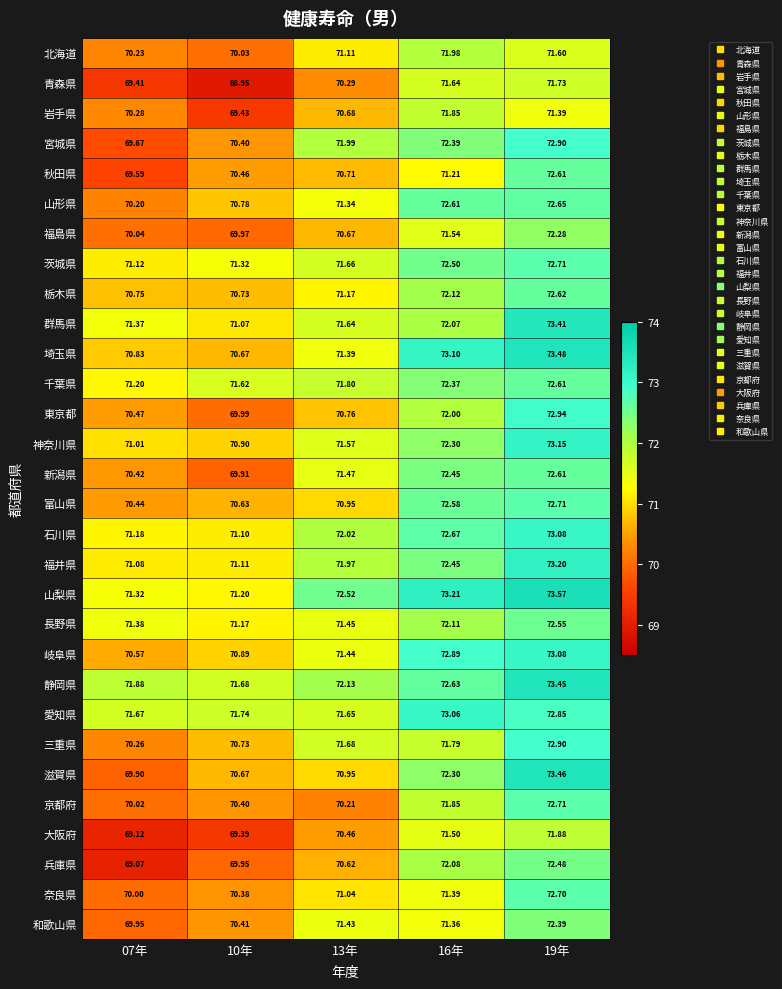

At which category is the sum across all series the highest?

19年